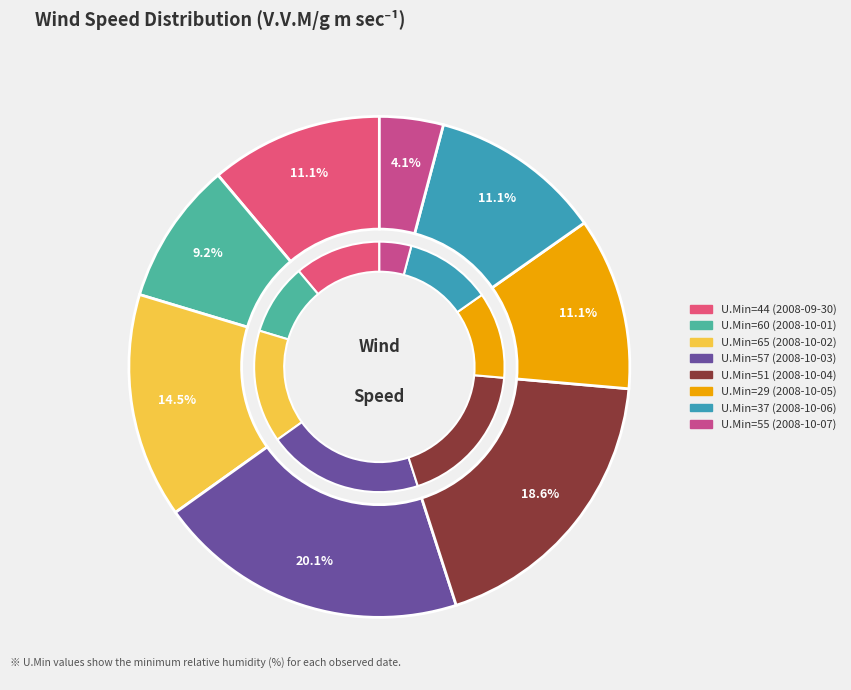

To the nearest percent, what percentage of the pie is 57?

20%